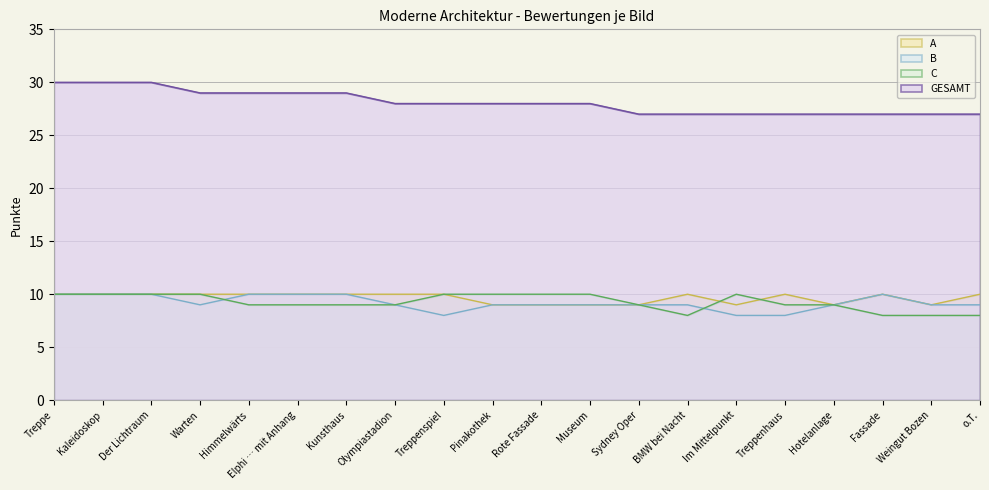

The value of GESAMT at Pinakothek is 38. True or false?

False